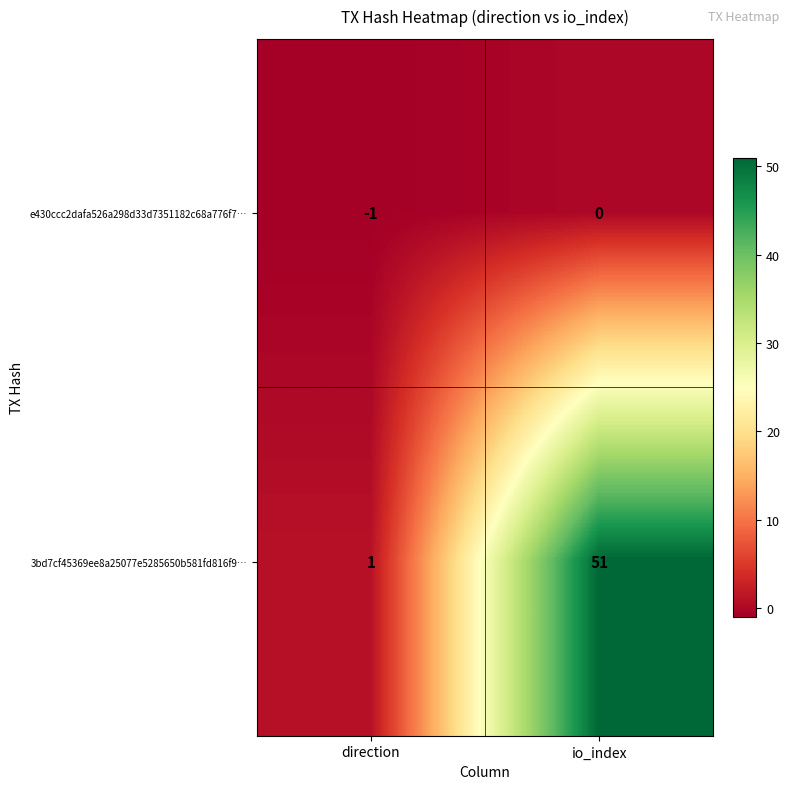

Which series has the widest spread of values?

3bd7cf45369ee8a25077e5285650b581fd816f9…